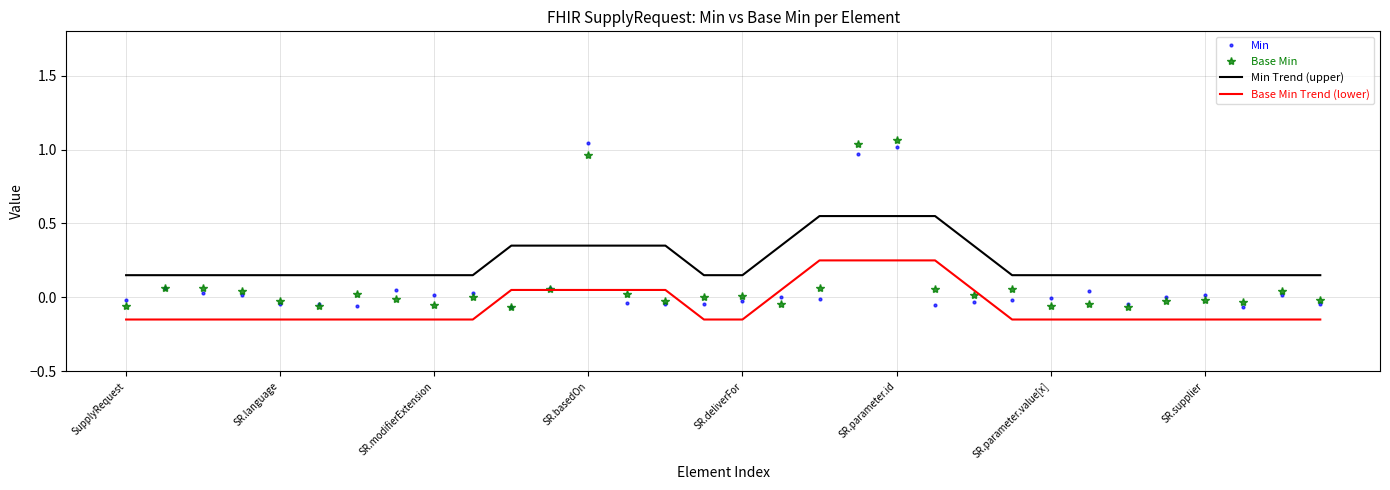

Which series has the largest total across all categories?

Min Trend (upper)